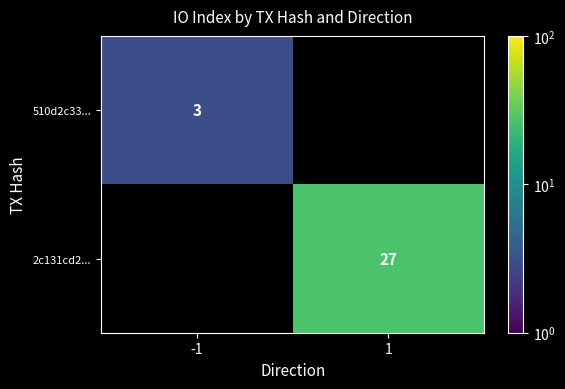

True or false: 2c131cd2... has a value of 27 at 1.

True